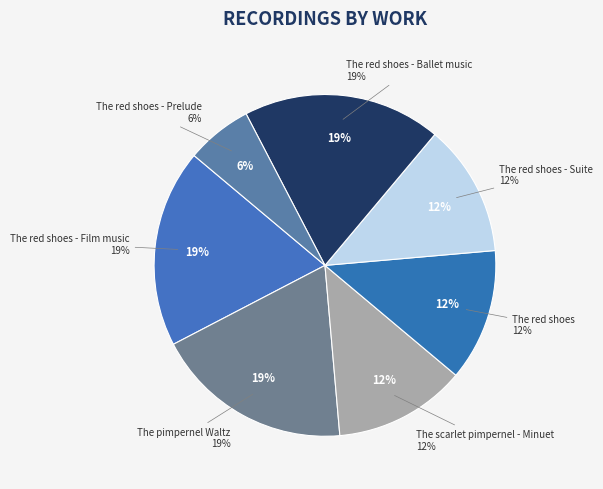

Which has a higher value, The red shoes - Suite or The red shoes - Ballet music?

The red shoes - Ballet music